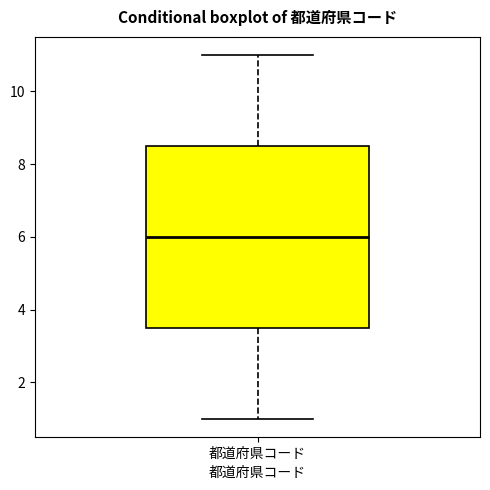

Transcribe this box plot: give where the median line is, the range the box spans, and where the two whiskers end, as read against the y-axis. The values are not printed on the chart, so give them approximately, as read against the axis.

median 6.0, box 3.6 to 8.6, whiskers 1.0 to 11.0